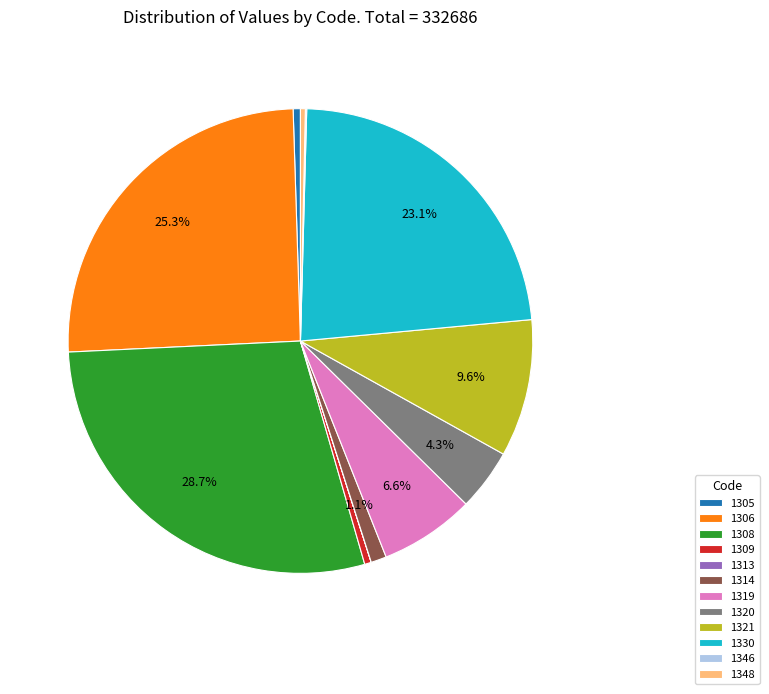

Combined, do 1320 and 1309 account for over 50%?

No